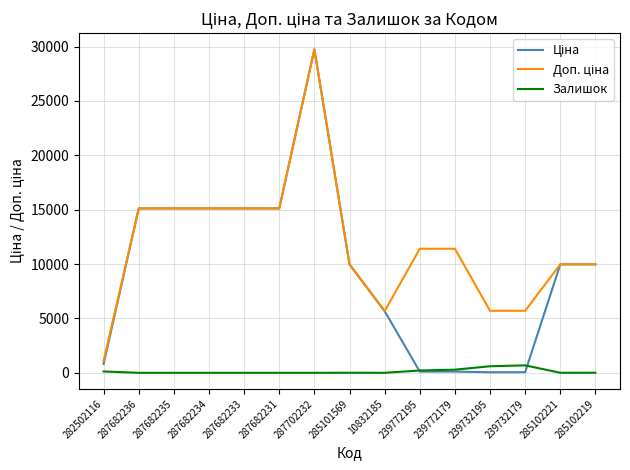

The value of Залишок at 287682233 is 0.0. True or false?

True